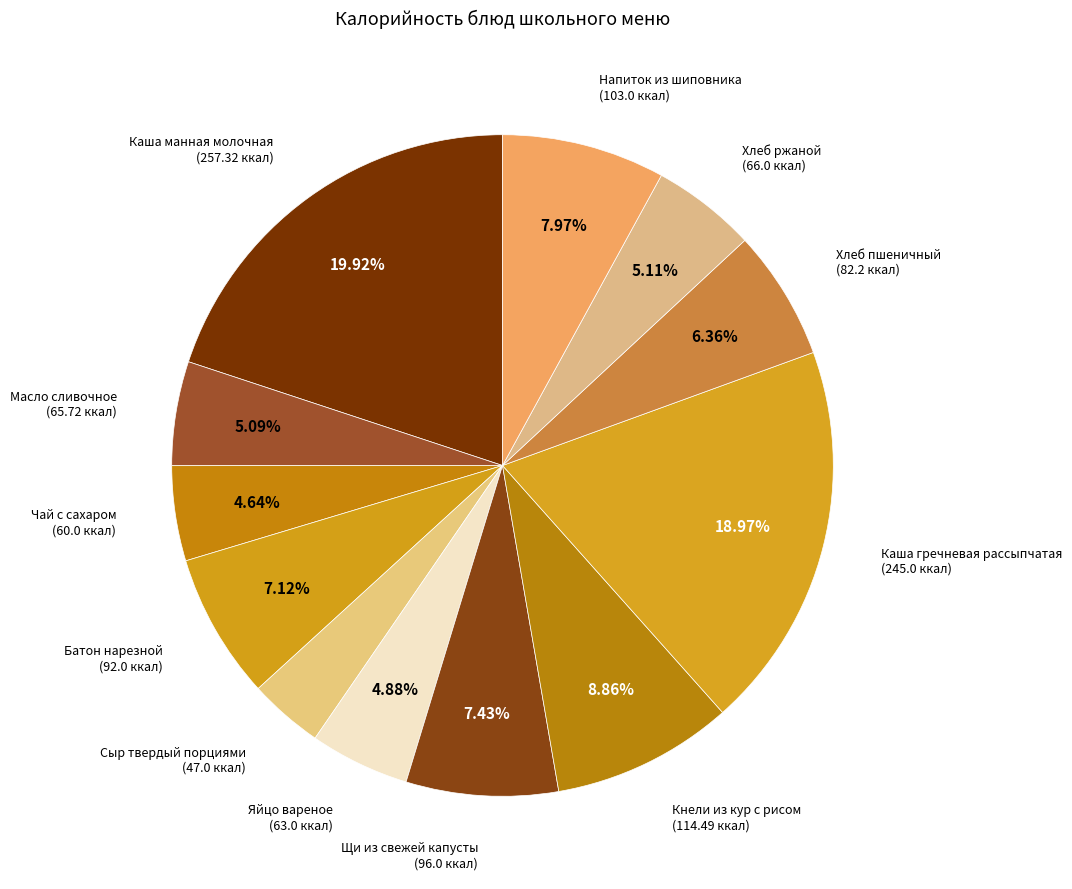

Is there any slice that represents more than half of the pie?

No